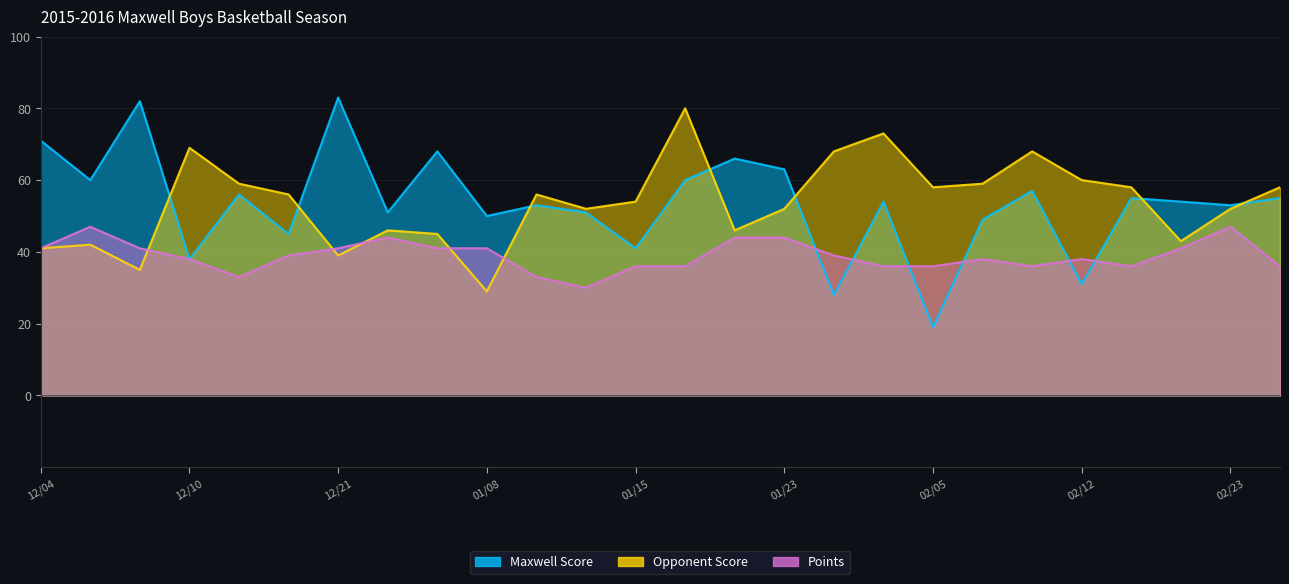

How many intersections are there between Opponent Score and Maxwell Score?

7